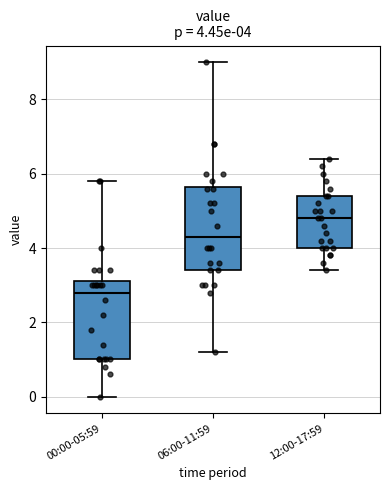

Which box has the highest median line?

12:00-17:59